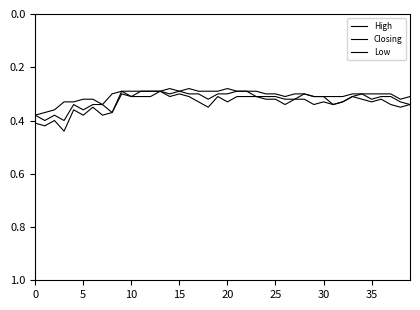

Does the chart display data point markers on the line(s)?

No